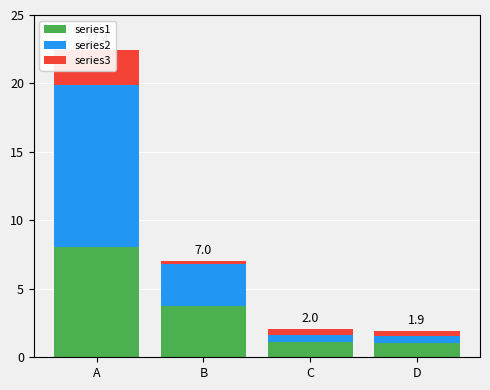

Which label corresponds to the smallest value in the chart?

B